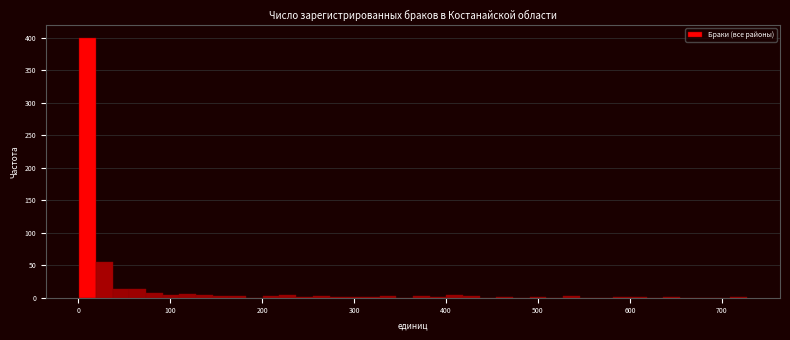

Read against the x-axis, roughly where is the centre of the tallest bar?

10